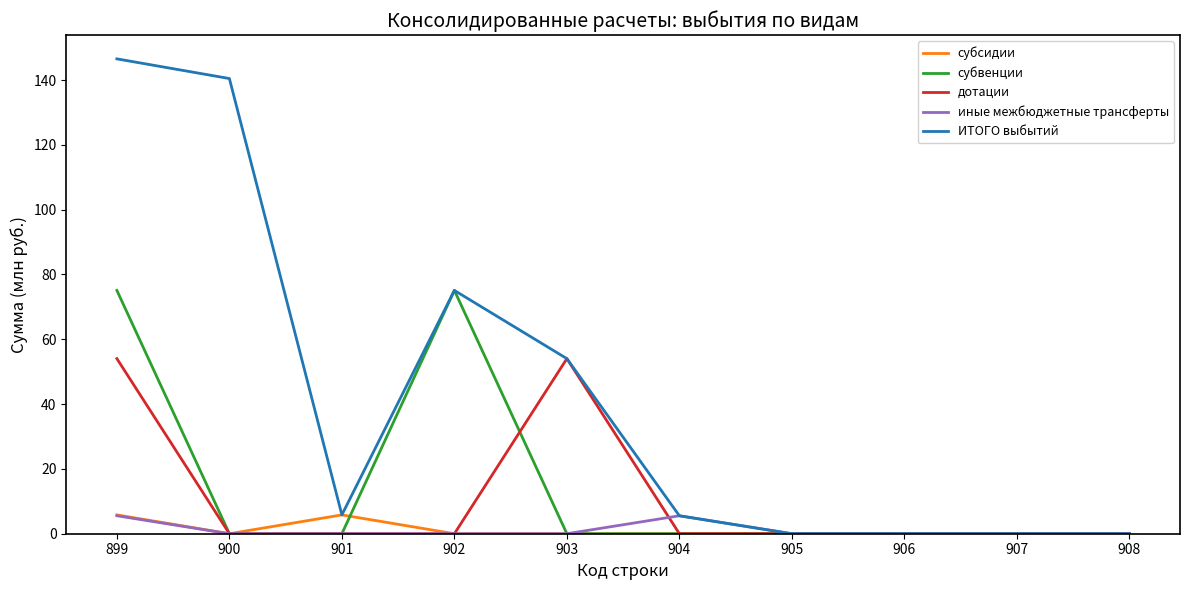

Which series has the largest range (max minus min)?

ИТОГО выбытий